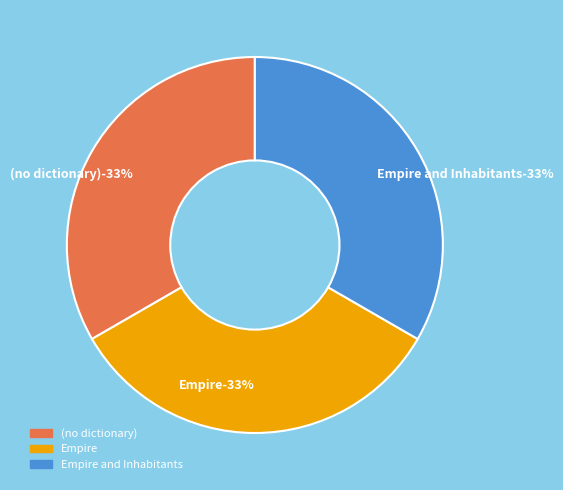

Count the number of slices in the pie.

3